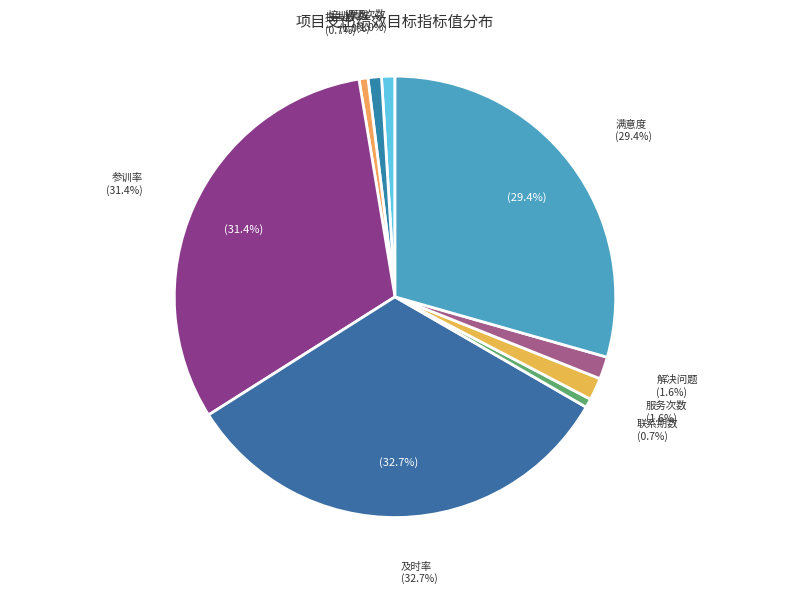

Is the sum of 培训开展及时率 and 宣传教育培训开展次数 greater than half?

No